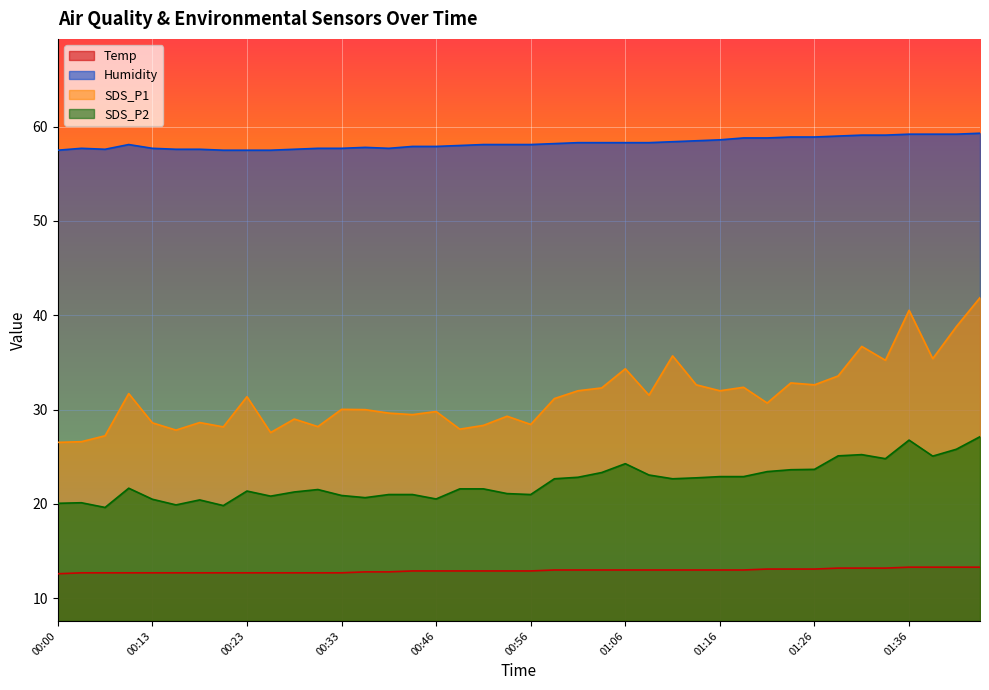

What is the highest value of the Humidity series?

59.3